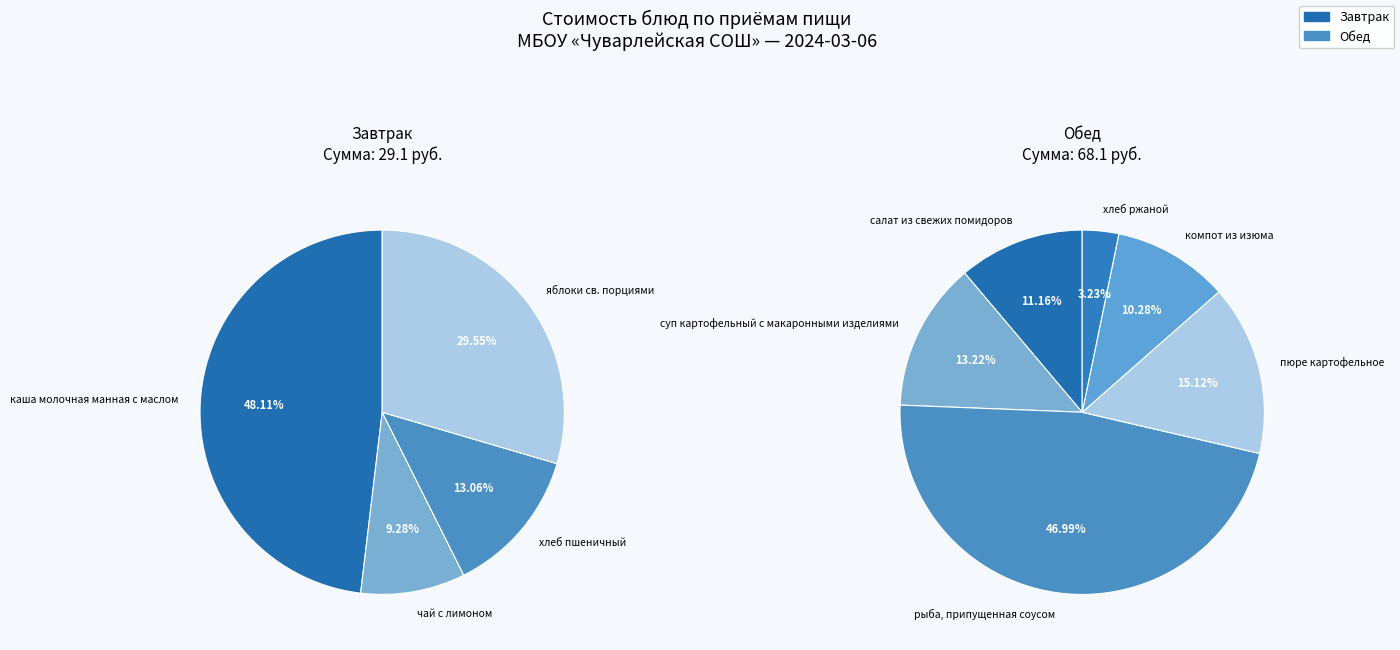

The суп картофельный с макаронными изделиями slice represents 1% of the pie. True or false?

False